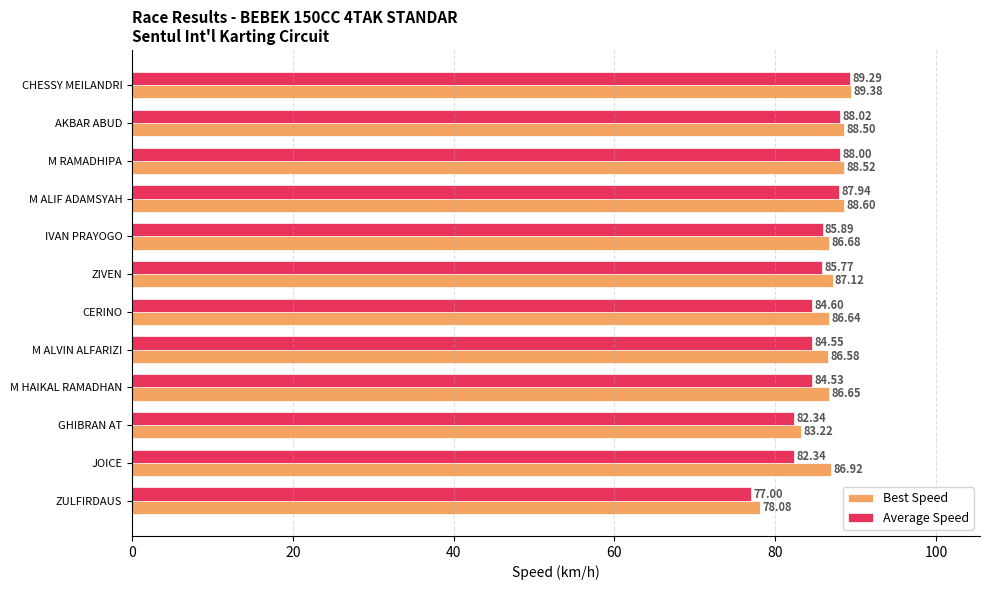

At how many categories does at least one series exceed 87?

5